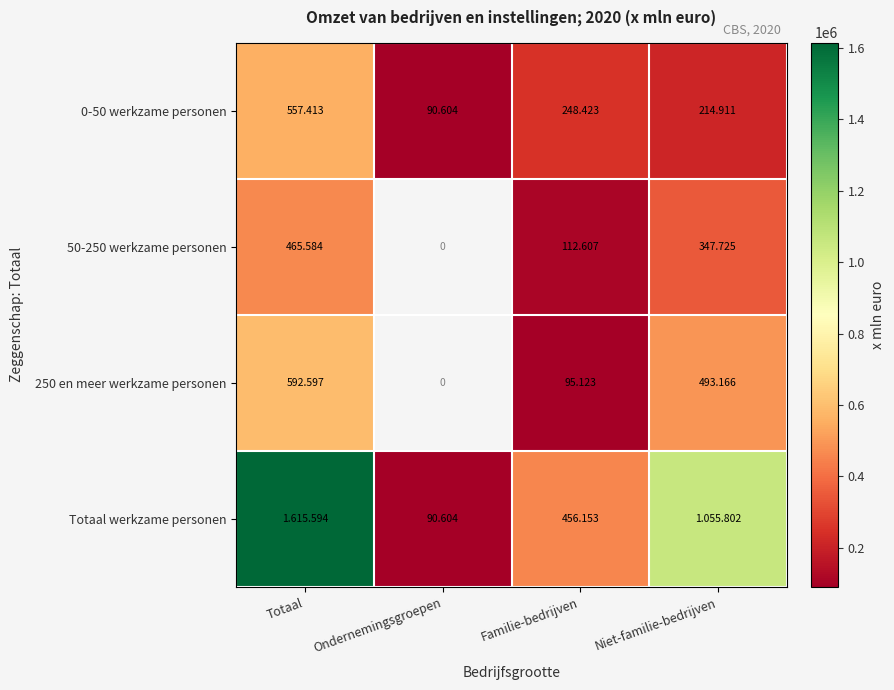

What is the sum of the 0-50 werkzame personen values at Totaal and Niet-familie-bedrijven?

772324.0